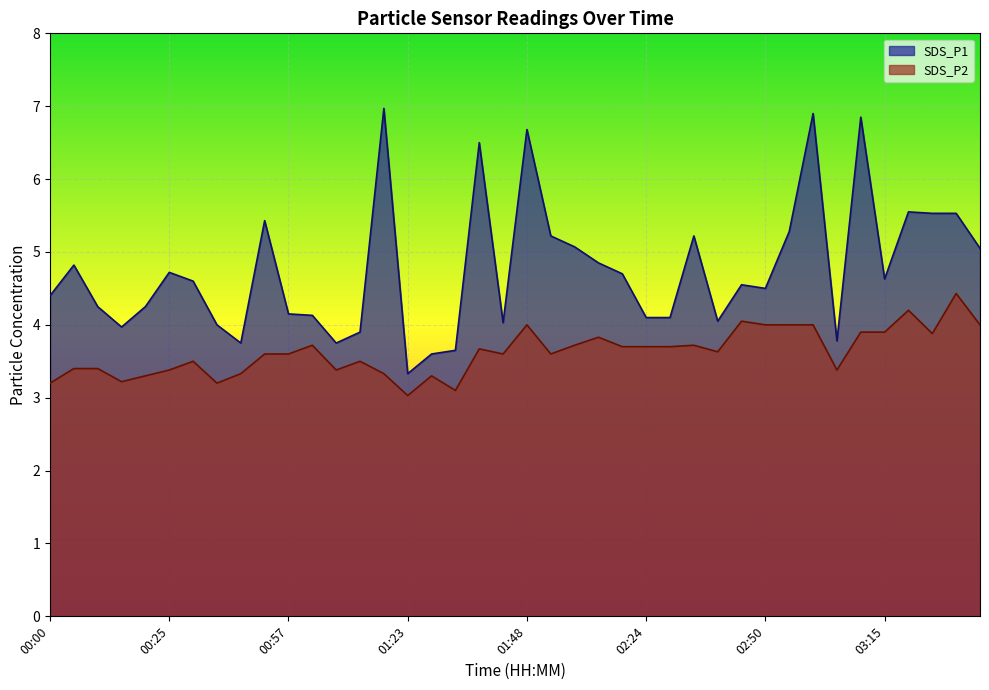

How many lines are shown in the chart?

2